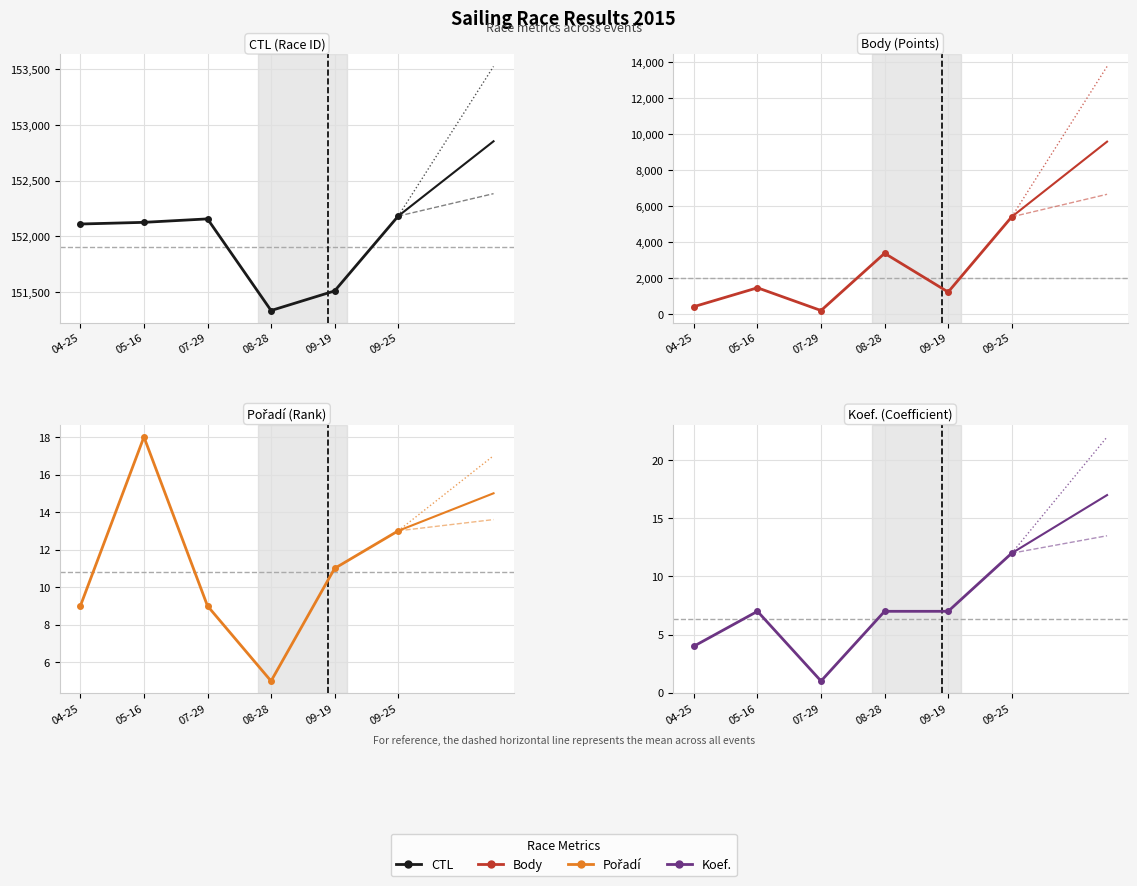

In Koef., how many points are lower than both neighbors (excluding endpoints)?

1